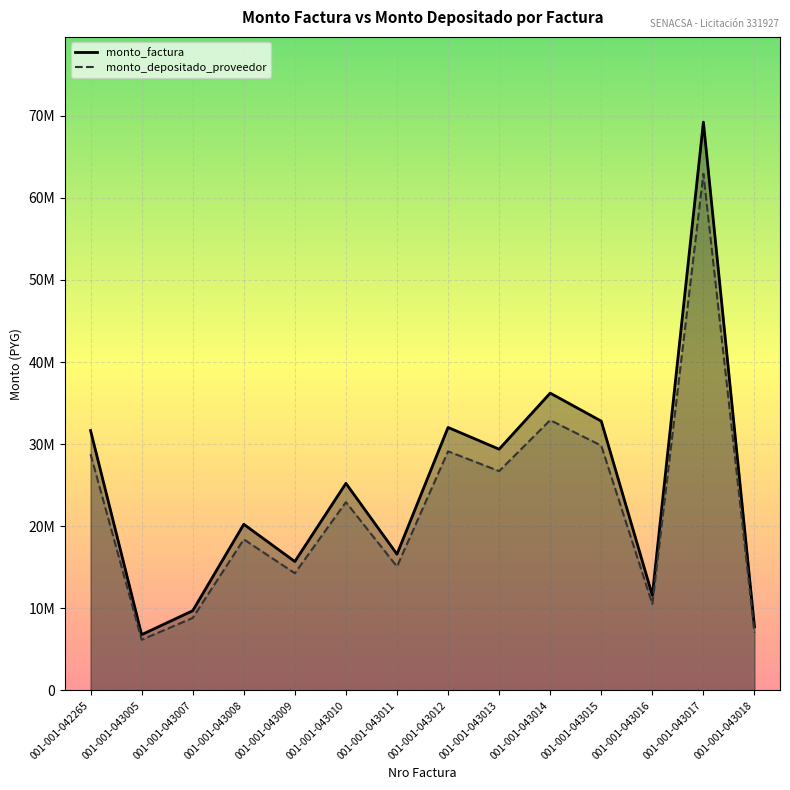

The value of monto_factura at 001-001-043008 is 8994430. True or false?

False